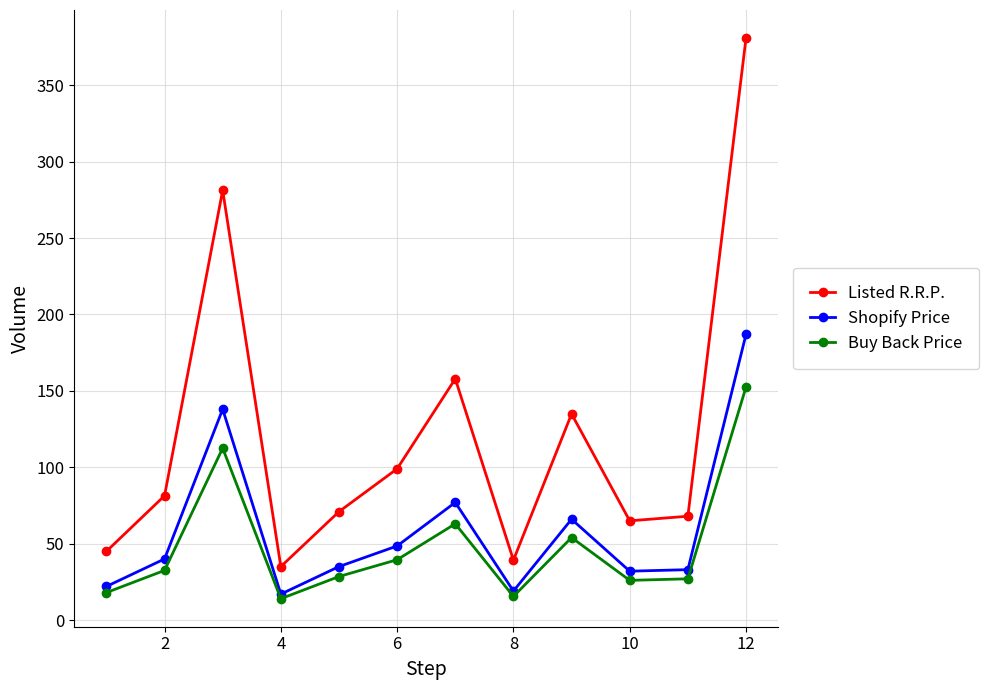

At how many categories does at least one series exceed 108?

4